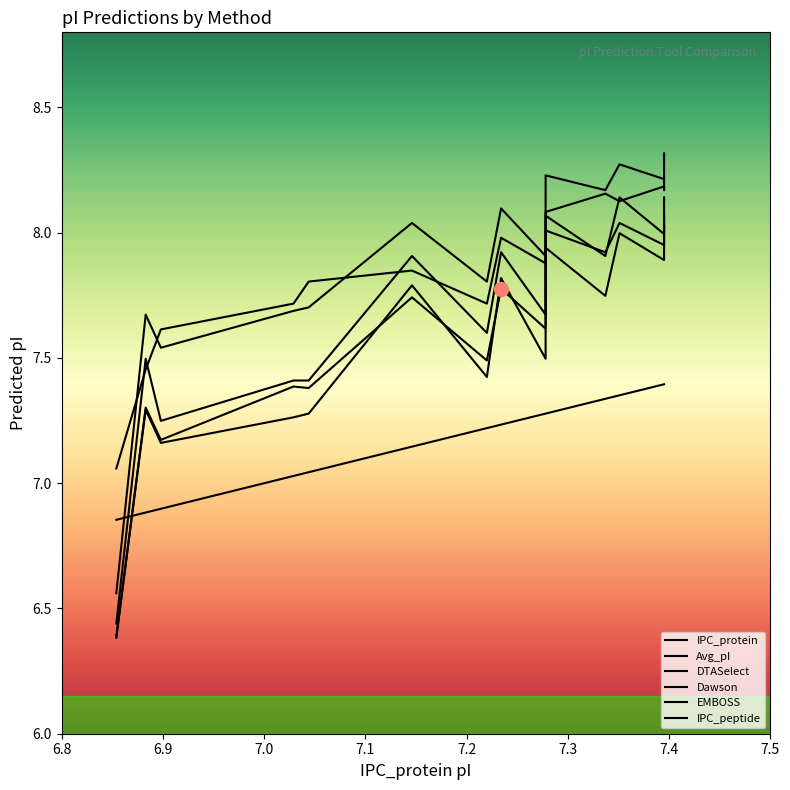

What are all the series names shown in the legend?

IPC_protein, Avg_pI, DTASelect, Dawson, EMBOSS, IPC_peptide